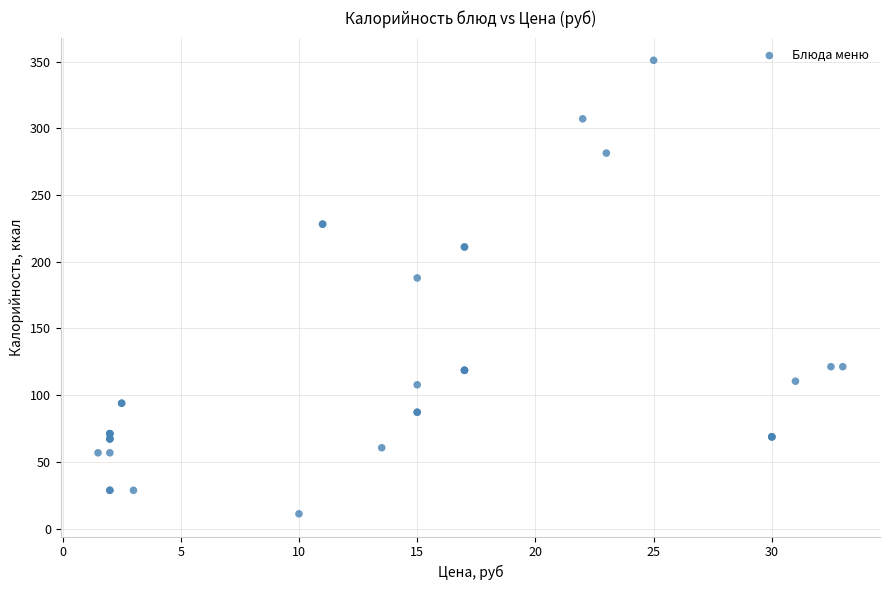

What Y value in the scatter plot is closest to 181?

187.9